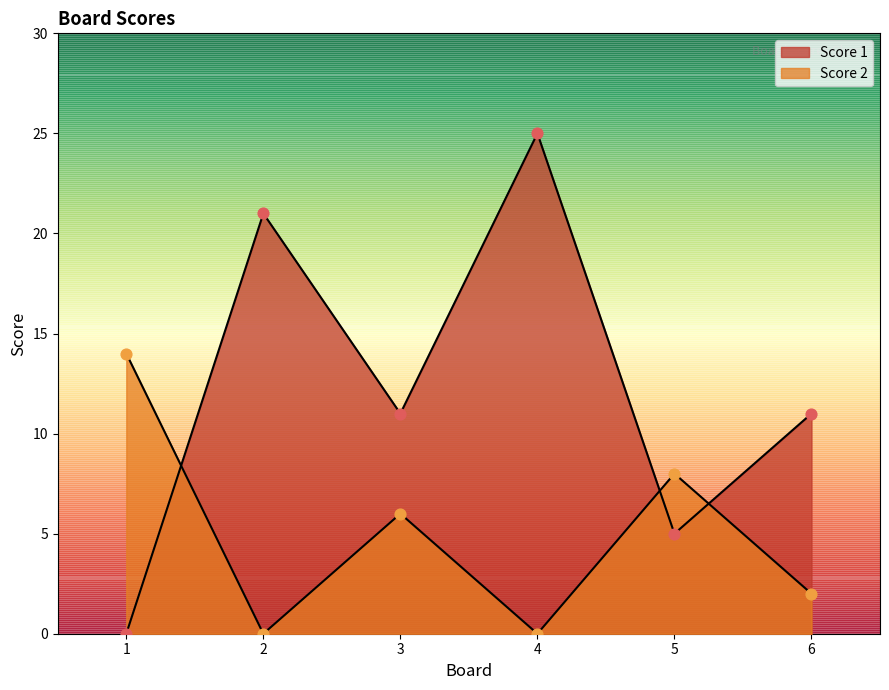

Is the value of Score 2 at 2 greater than the value of Score 1 at 5?

No